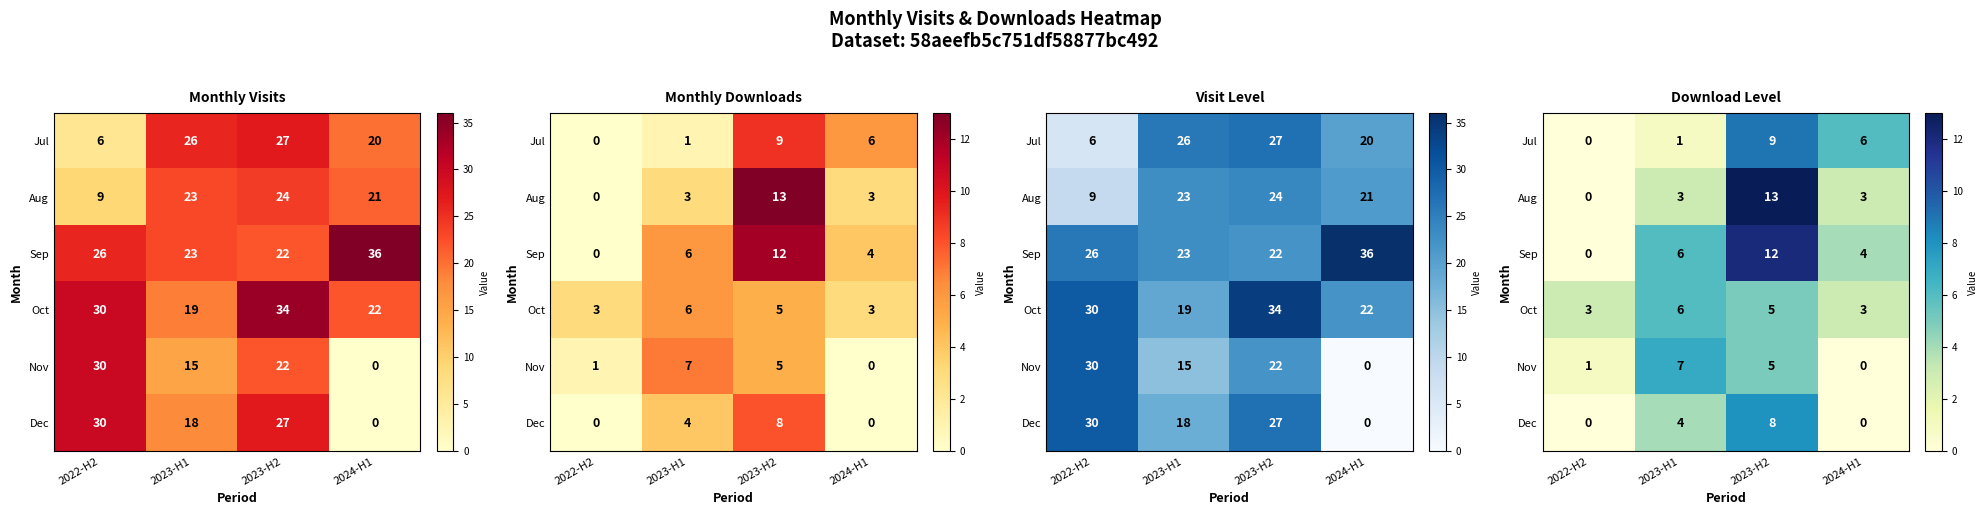

At how many categories does at least one series exceed 2?

4